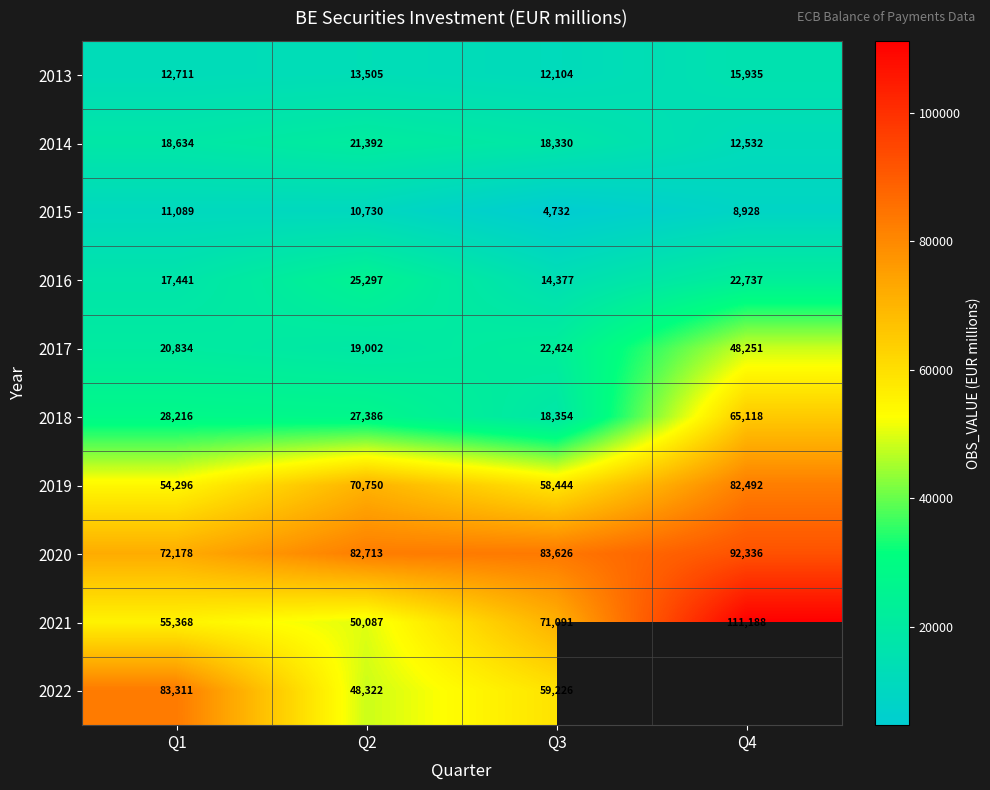

Is the value of 2021 at Q4 greater than the value of 2019 at Q4?

Yes